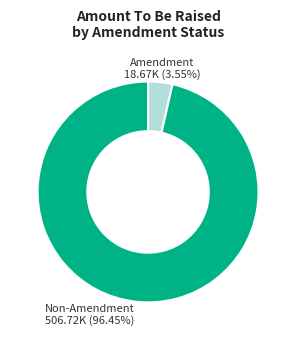

Rank the categories by value from highest to lowest.

Non-Amendment 506.72K (96.45%), Amendment 18.67K (3.55%)